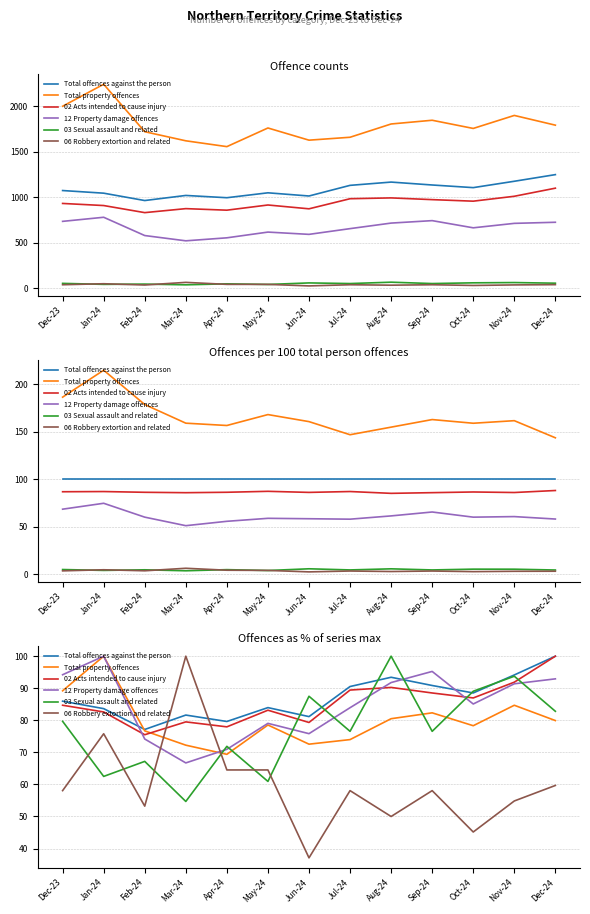

What is the minimum value for 06 Robbery extortion and related?

37.1